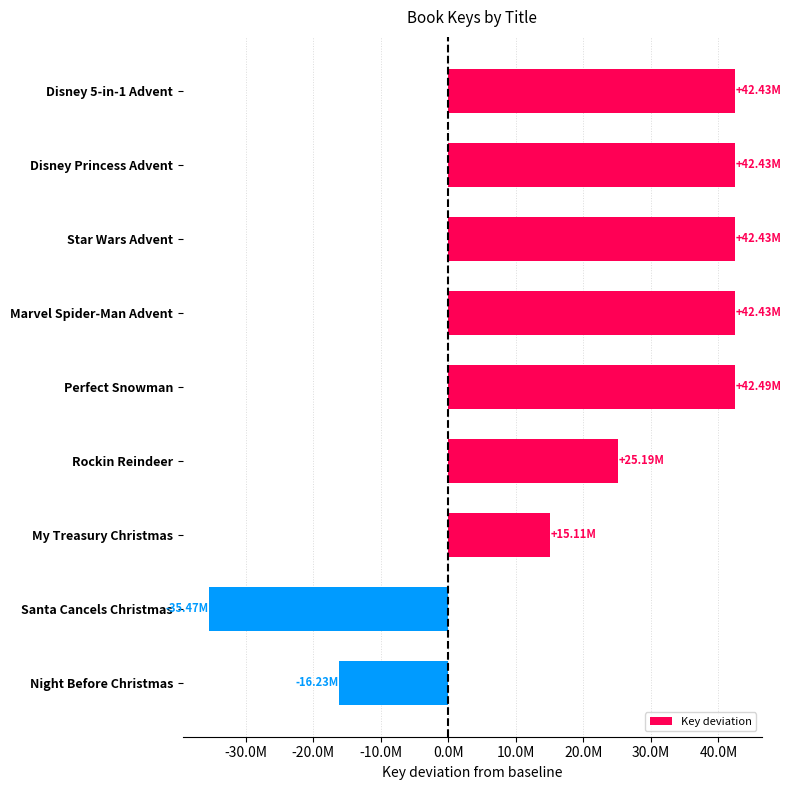

What is the maximum value shown in the chart?

42492474